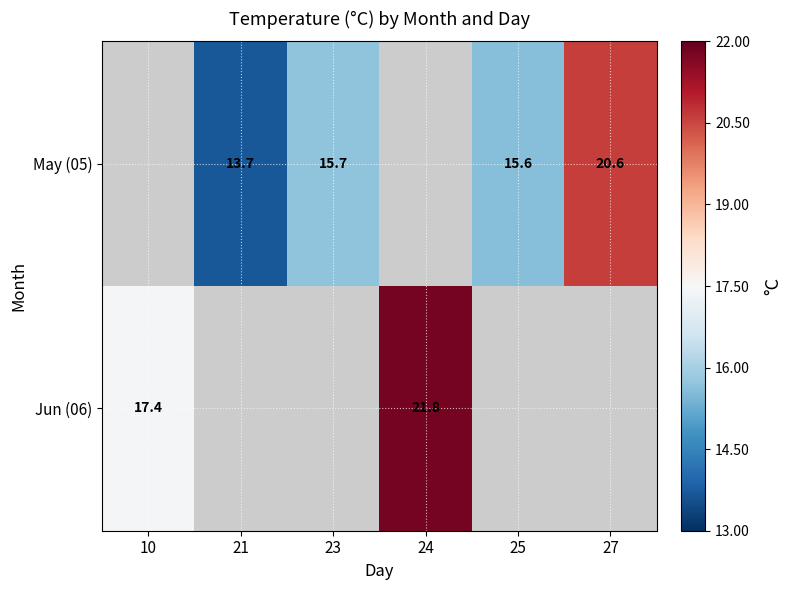

How many data points does each series have?

6